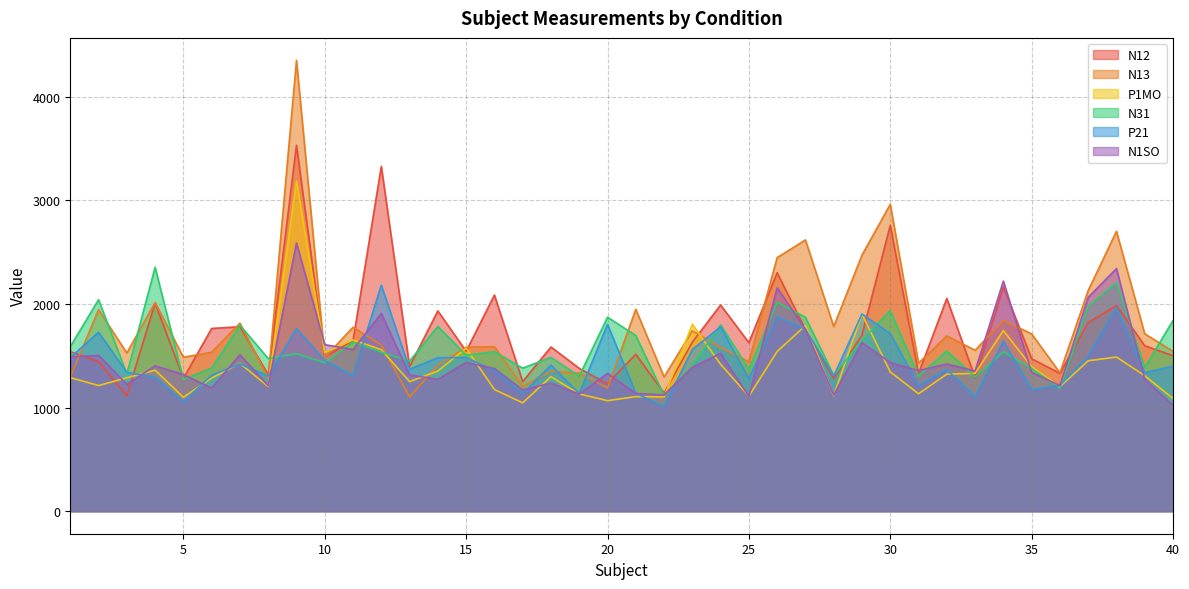

What is the spread (max minus min) of values at 12?

1793